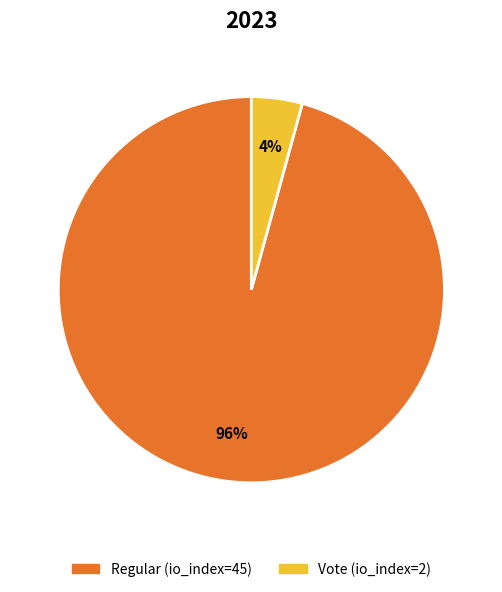

To the nearest percent, what is the average slice percentage?

50%